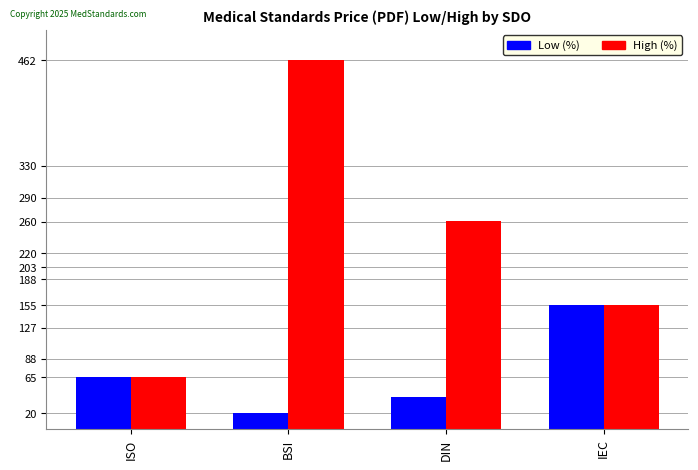

At BSI, list the series in order from largest to smallest.

High (%), Low (%)